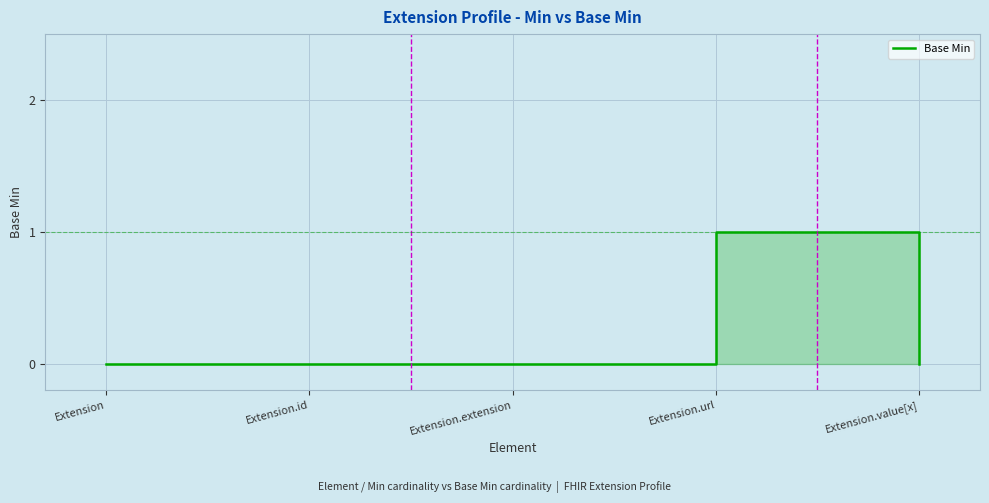

How many points are higher than both their immediate neighbors (excluding endpoints)?

1